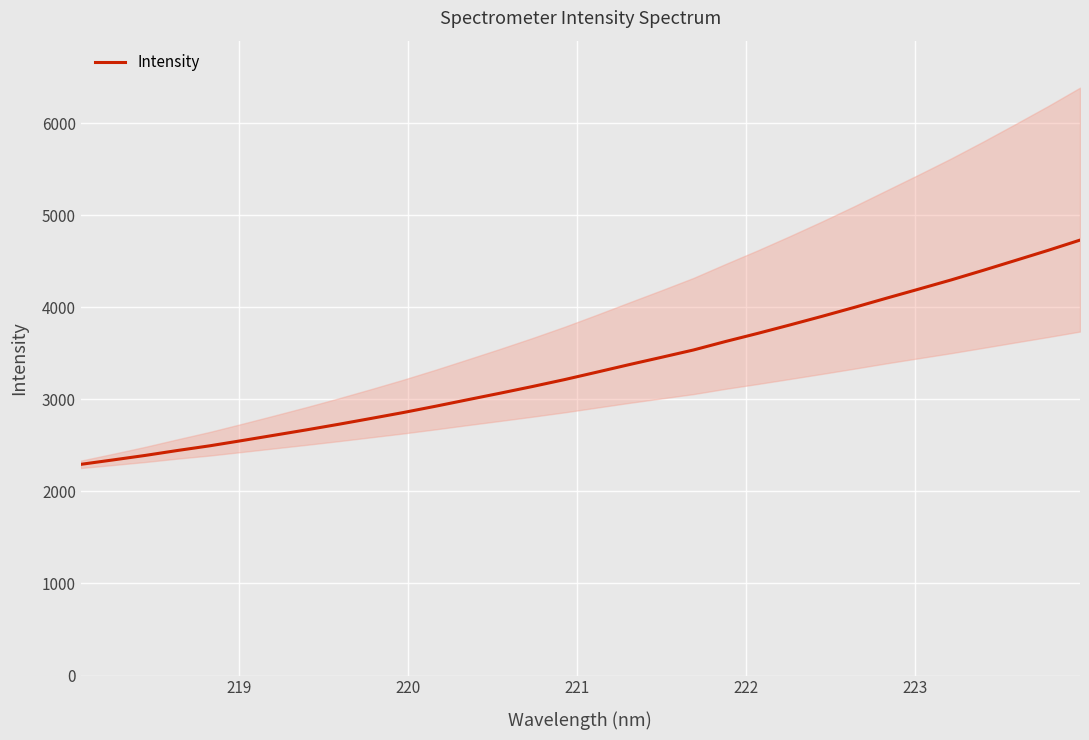

Count the number of data series in this chart.

1